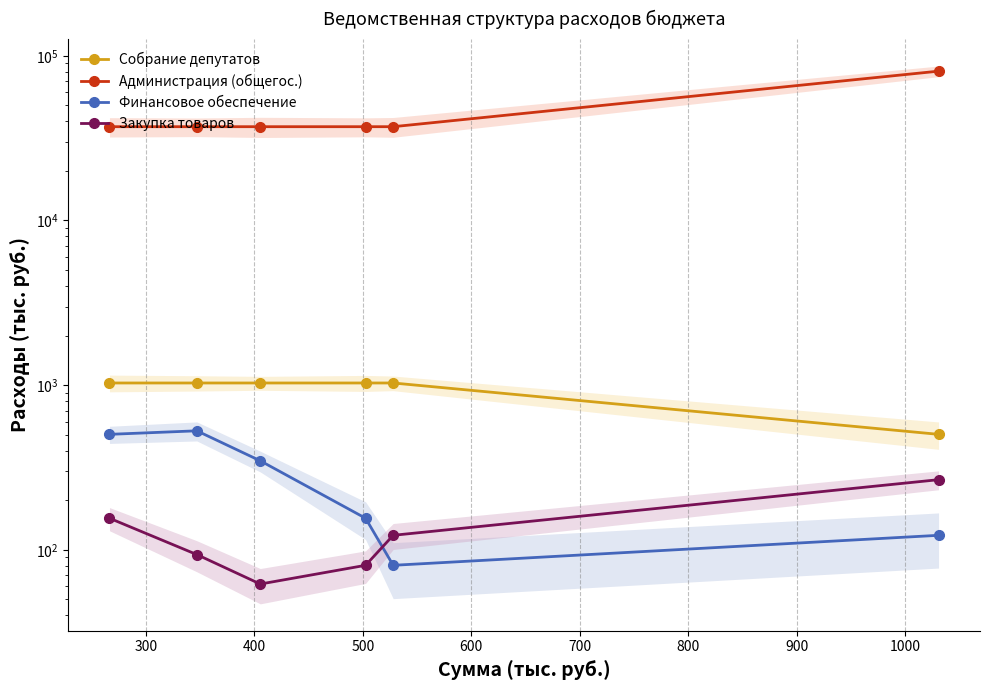

What is the sum of the Финансовое обеспечение values at 600 and 300?

608.5